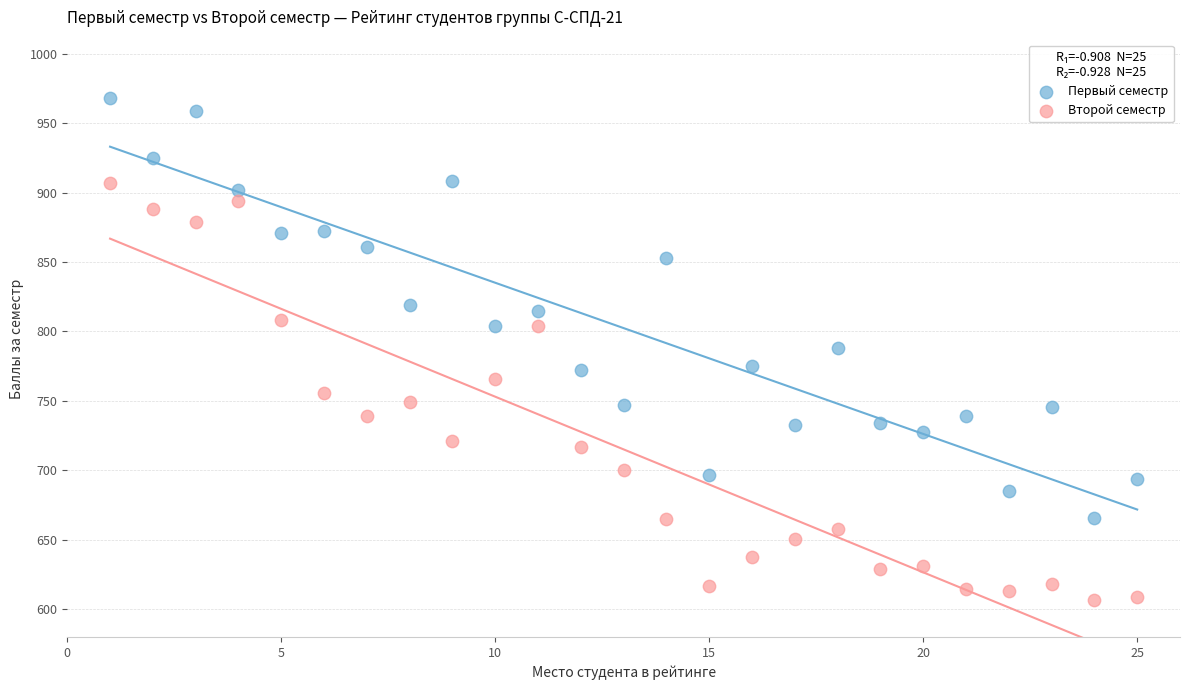

Across all data points, what is the range of Y values (max minus min)?

361